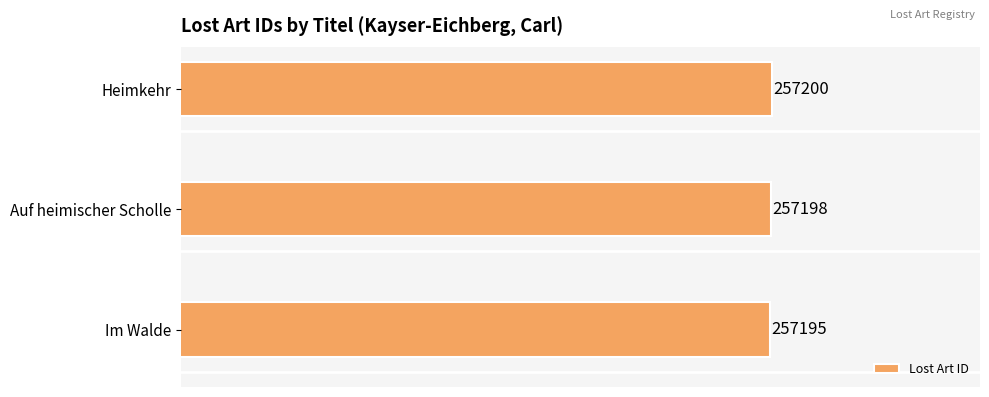

At which category does the chart reach its peak across all series?

Heimkehr